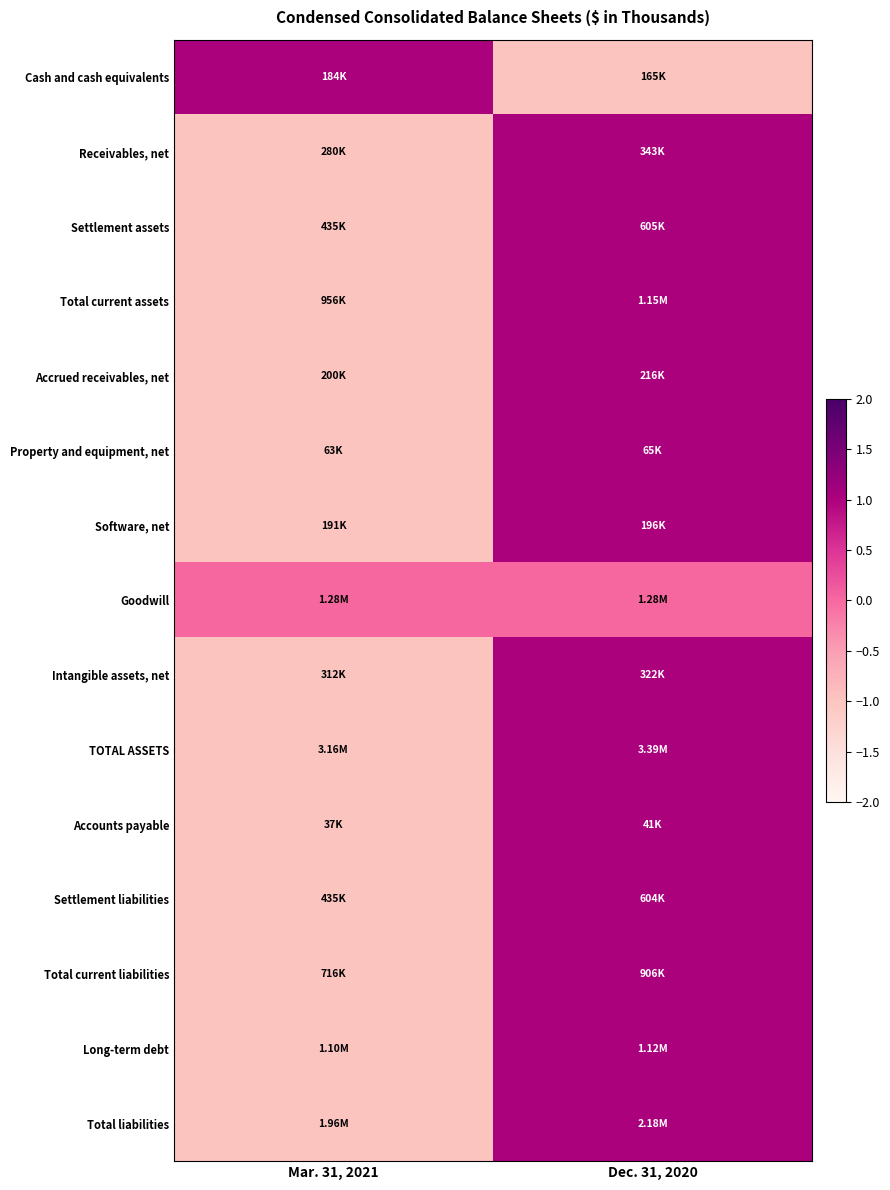

What is the total value across all series at Mar. 31, 2021?

-12